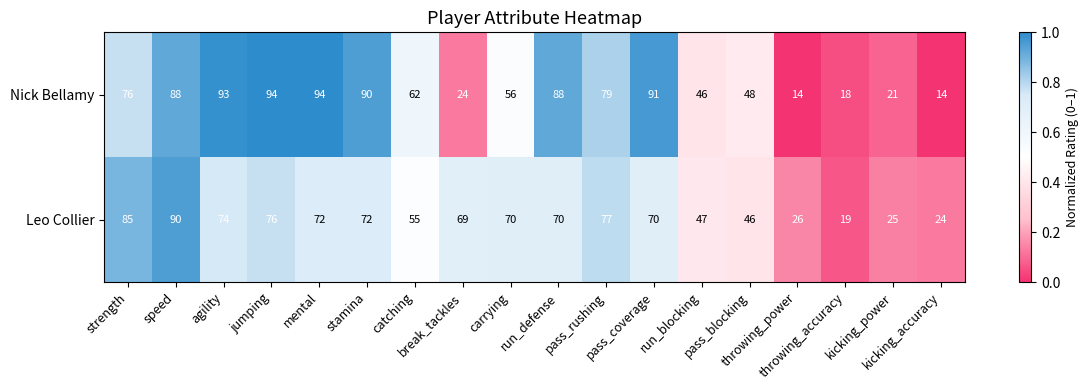

Between mental and pass_coverage, which series saw the biggest shift?

Nick Bellamy